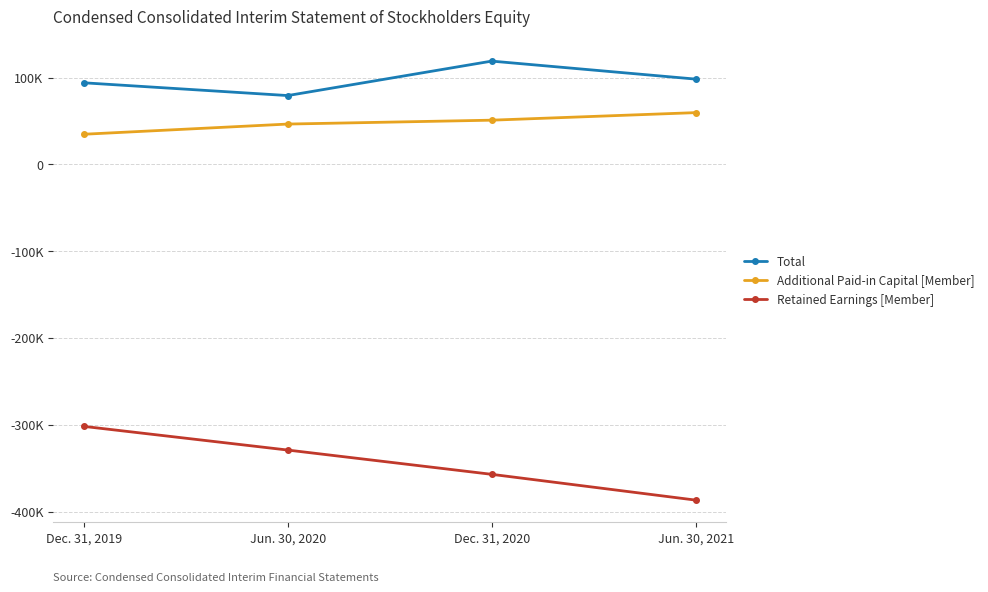

What is the average value of the Additional Paid-in Capital [Member] series?

47863